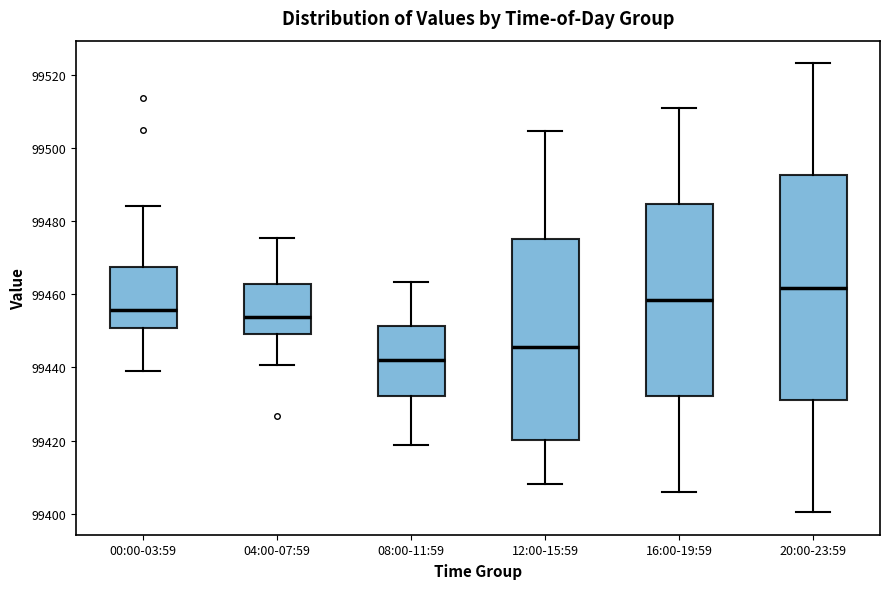

Reading left to right, read every box against the y-axis: the position of its median line, the range the box covers, and the ends of its whiskers. The values are not printed on the chart, so give them approximately, as read against the axis.

00:00-03:59: median 99456, box 99450 to 99468, whiskers 99440 to 99484
04:00-07:59: median 99454, box 99450 to 99462, whiskers 99440 to 99476
08:00-11:59: median 99442, box 99432 to 99452, whiskers 99418 to 99464
12:00-15:59: median 99446, box 99420 to 99476, whiskers 99408 to 99504
16:00-19:59: median 99458, box 99432 to 99484, whiskers 99406 to 99510
20:00-23:59: median 99462, box 99432 to 99492, whiskers 99400 to 99524